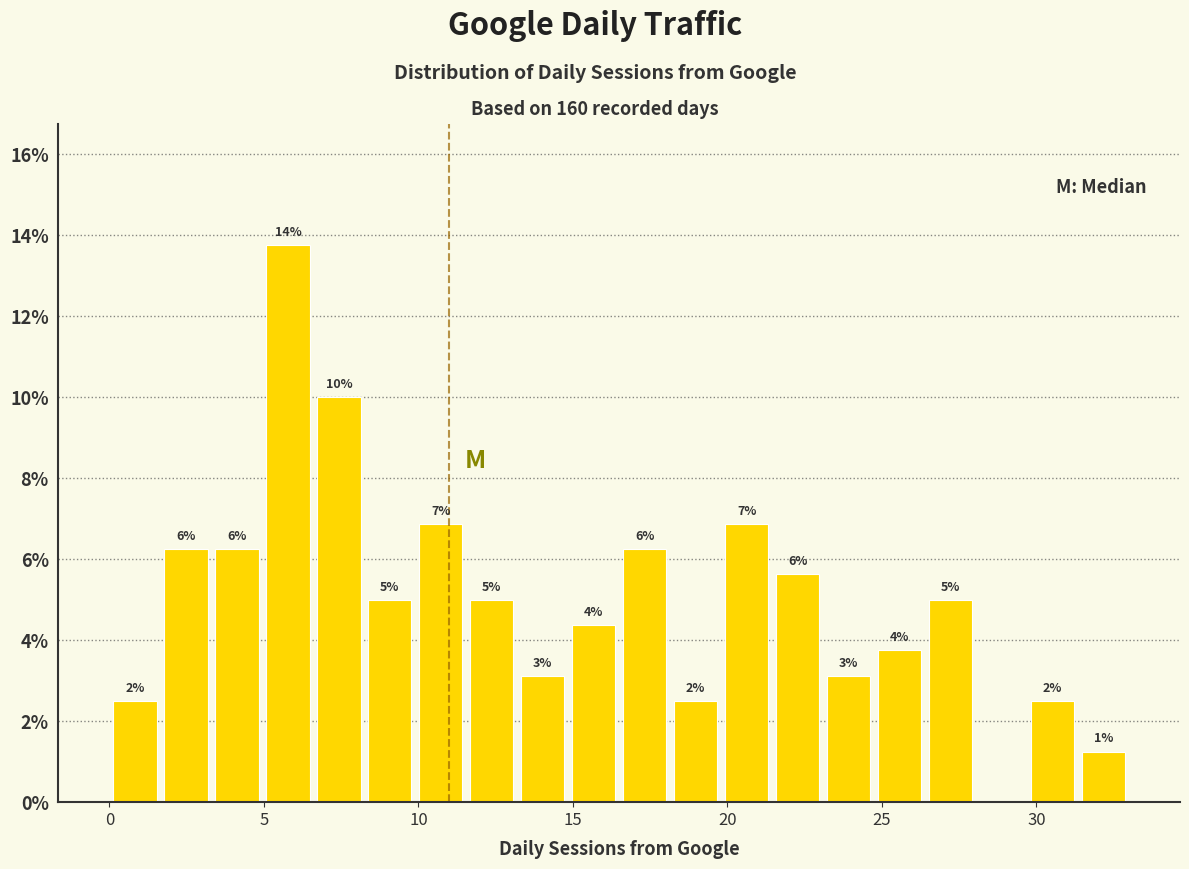

Around what value on the x-axis is the tallest bar? Give the approximate position of its centre, as read against the axis.

6.0